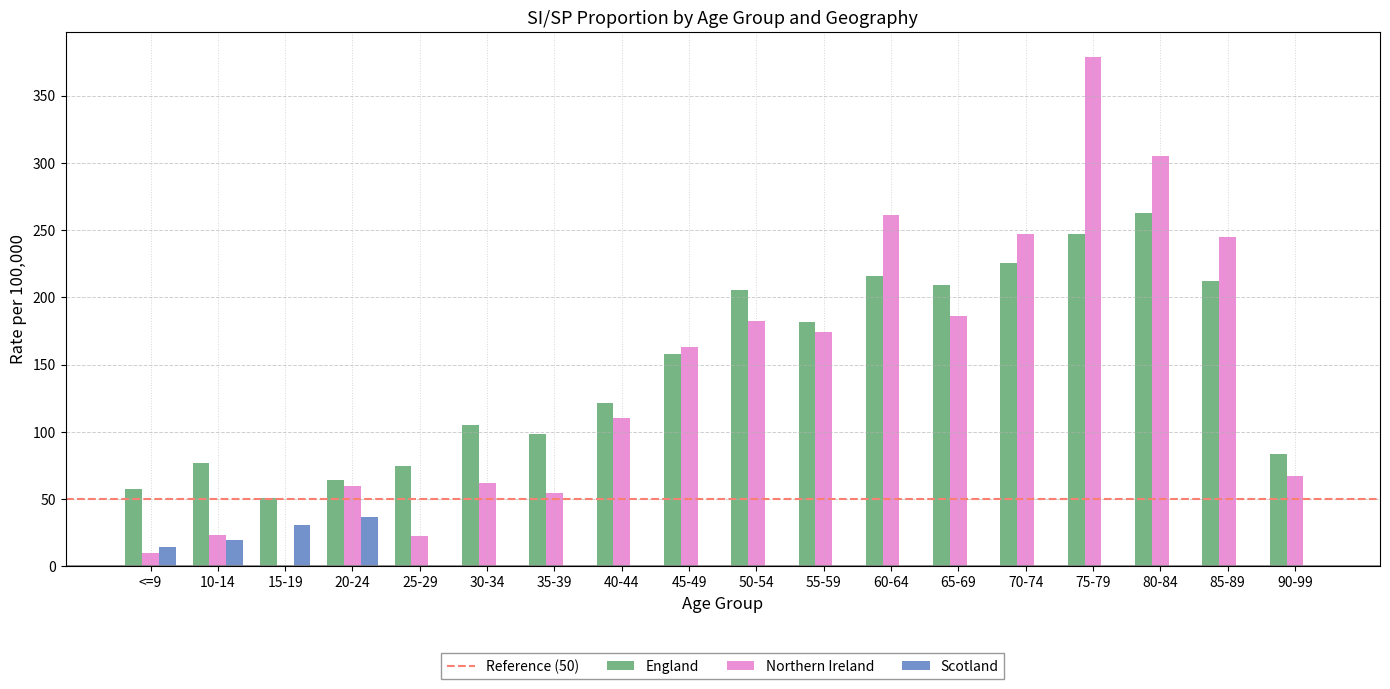

At which category is the sum across all series the highest?

75-79